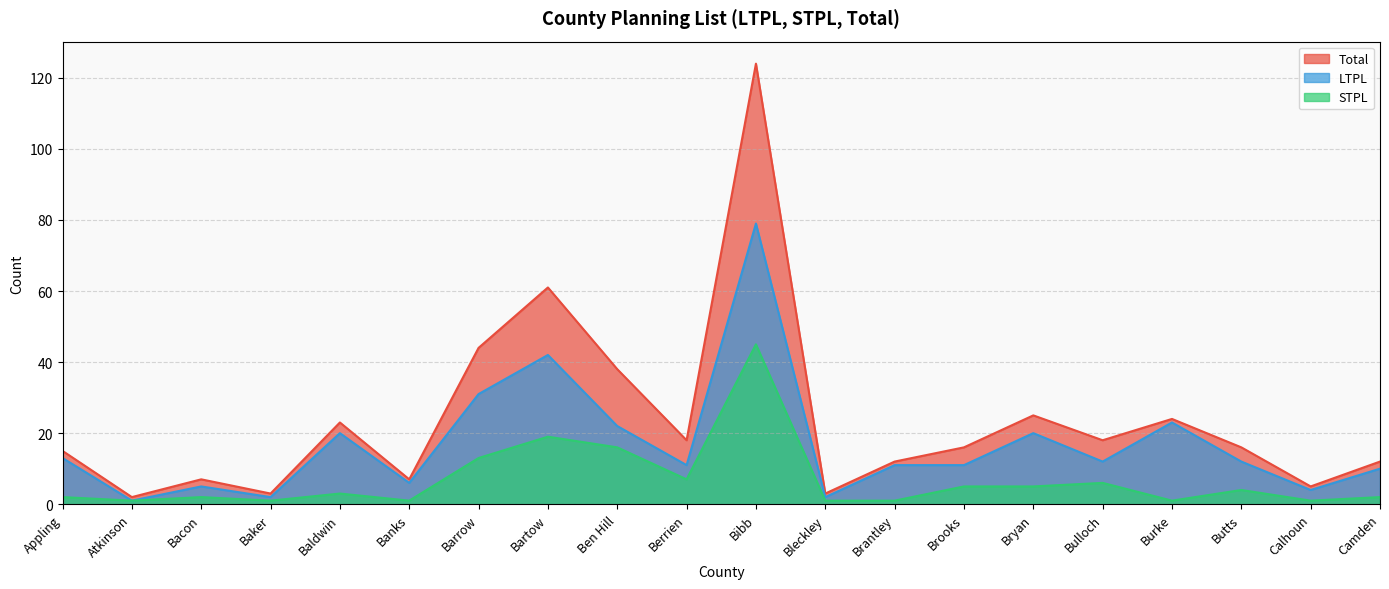

Where is the first local minimum for Total?

Atkinson